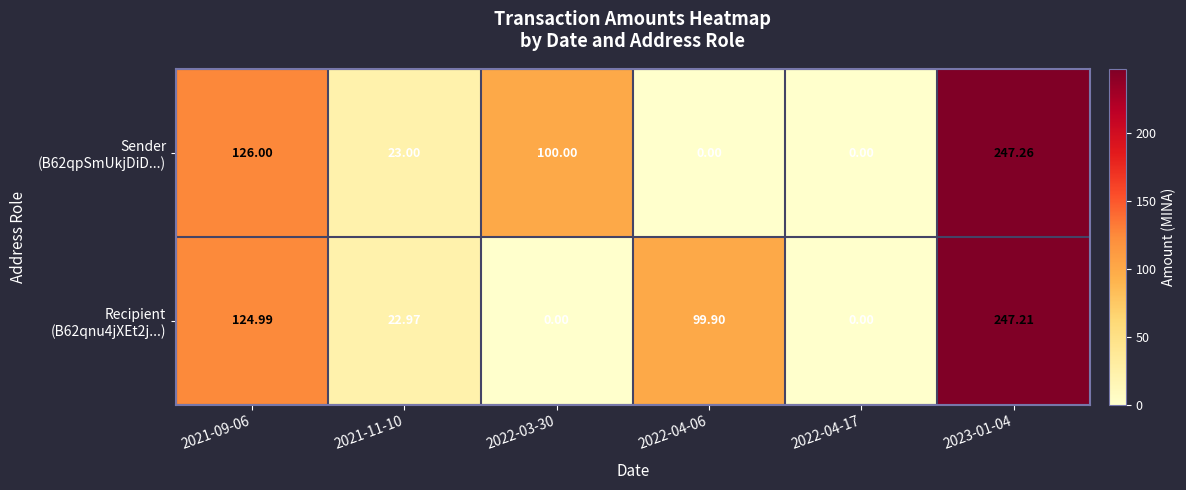

Which series has the widest spread of values?

Sender (B62qpSmUkjDiD...)